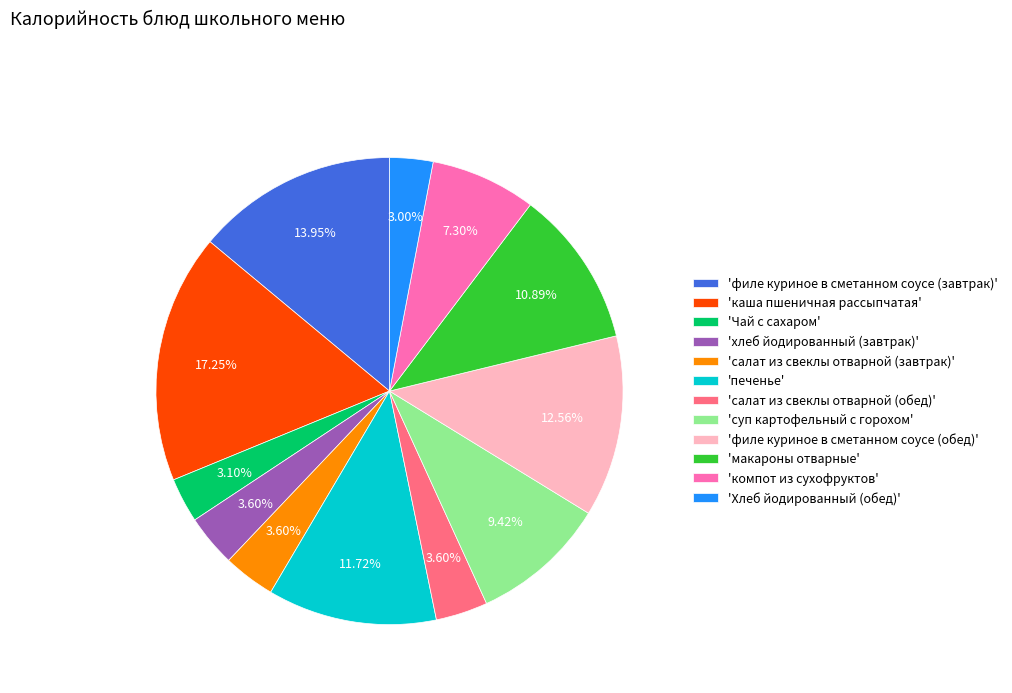

How many slices are in this pie chart?

12